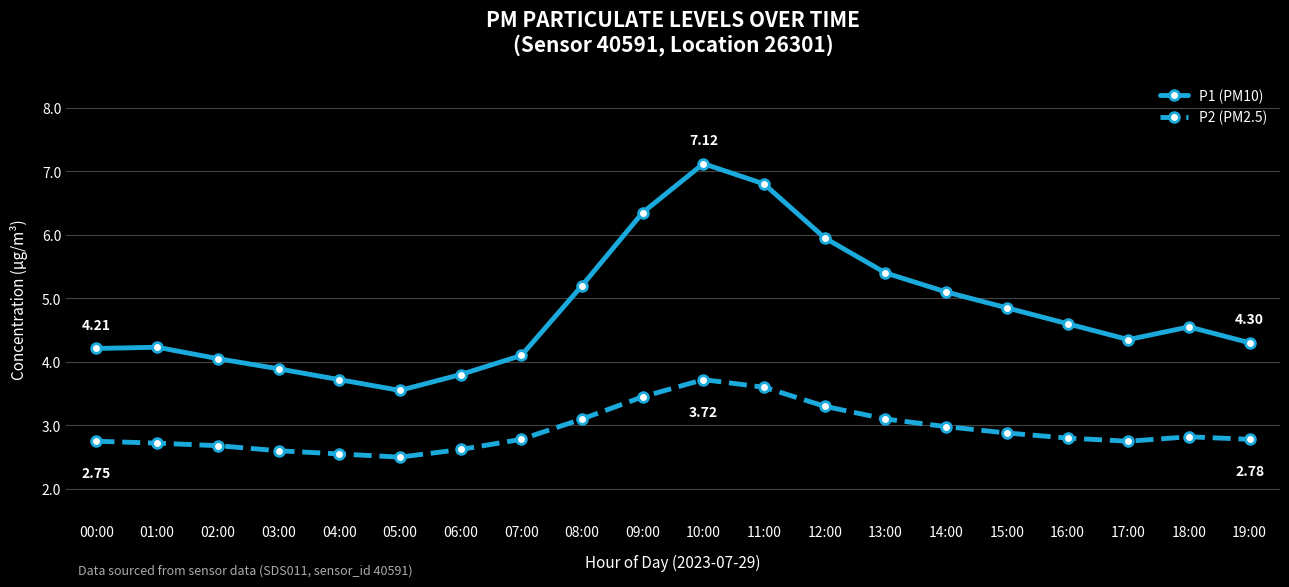

Which series has the largest total across all categories?

P1 (PM10)